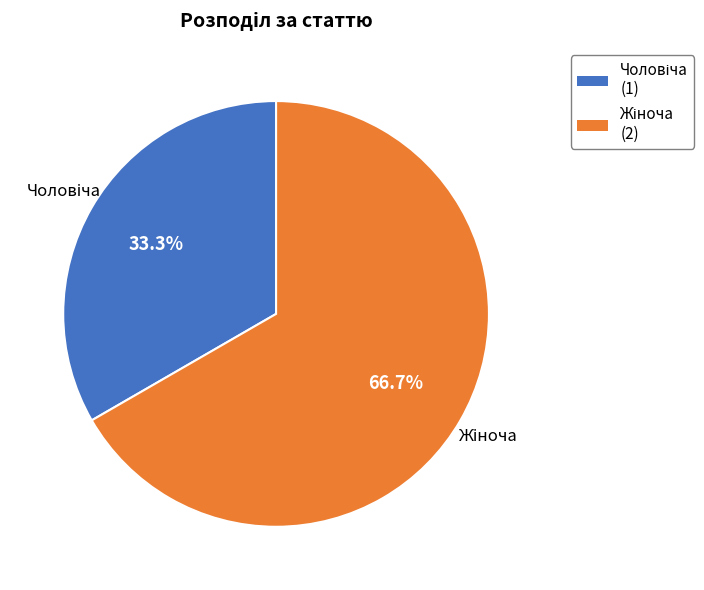

Does any single category account for the majority?

Yes